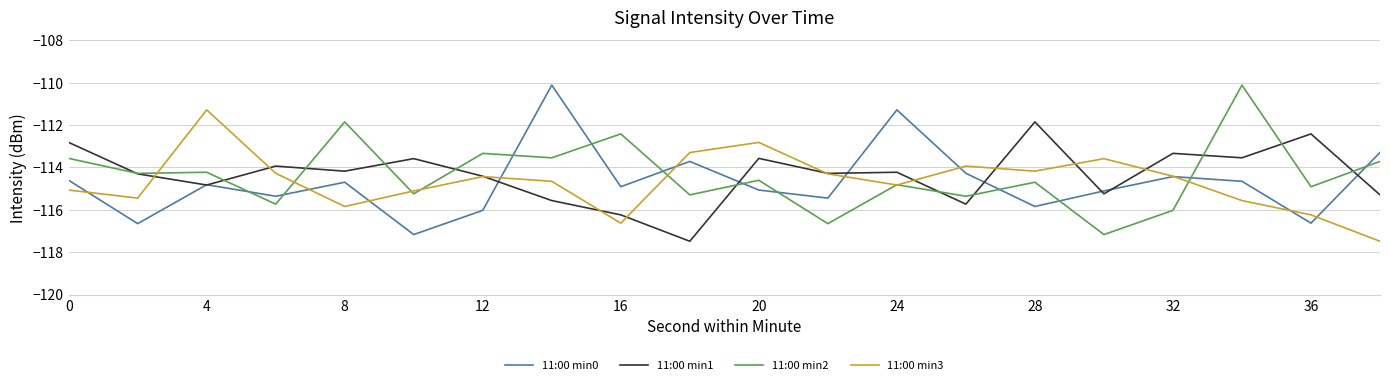

True or false: 11:00 min2 and 11:00 min0 cross at least once.

True